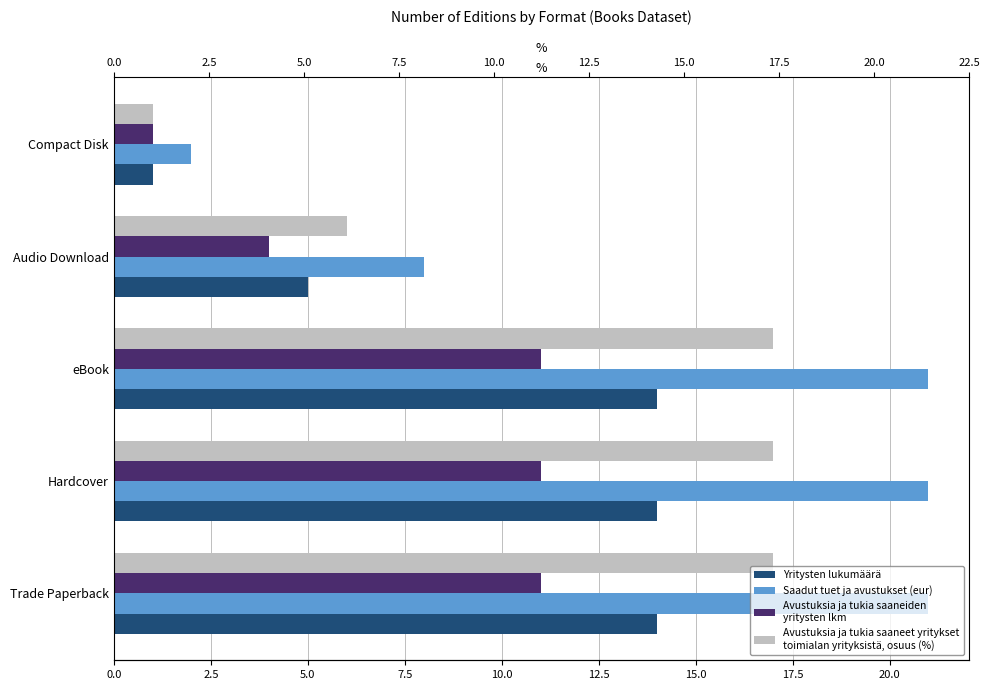

True or false: Yritysten lukumäärä has a value of 8 at Audio Download.

False